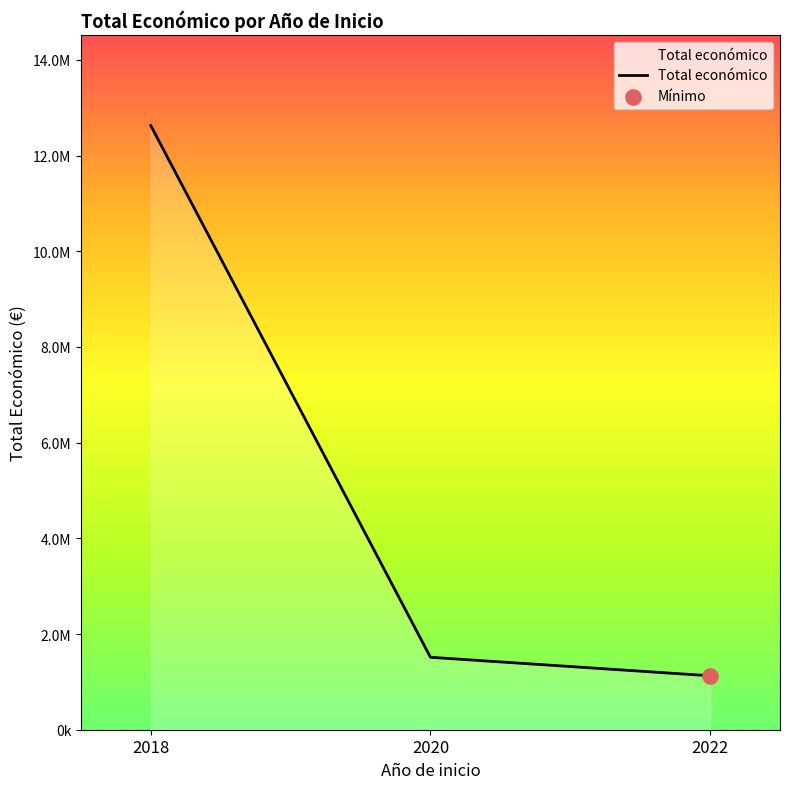

What is the change in value from 2020 to 2022?

-386563.3